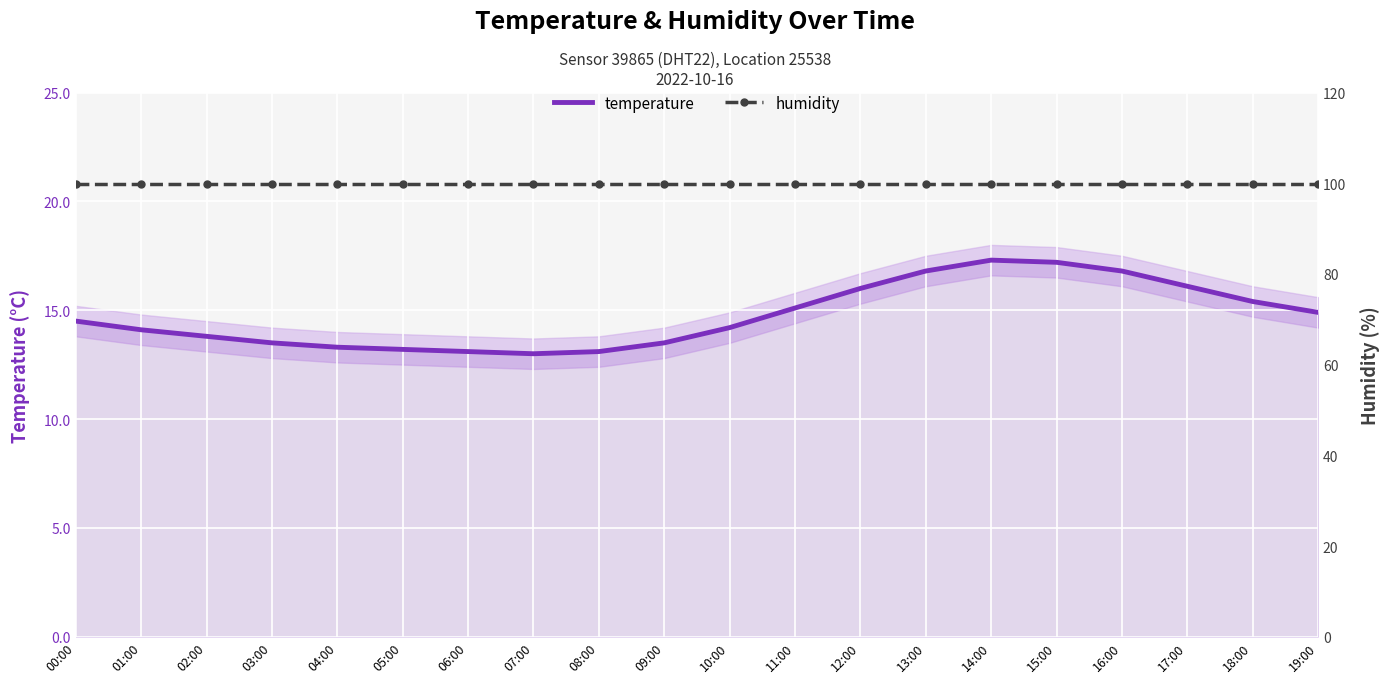

True or false: humidity has more than 1 interior local peaks.

False